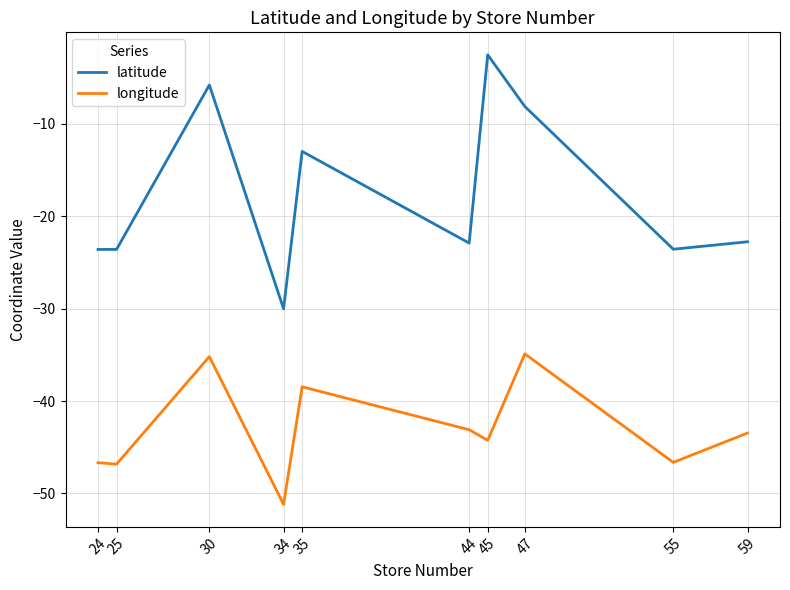

True or false: longitude and latitude cross at least once.

False